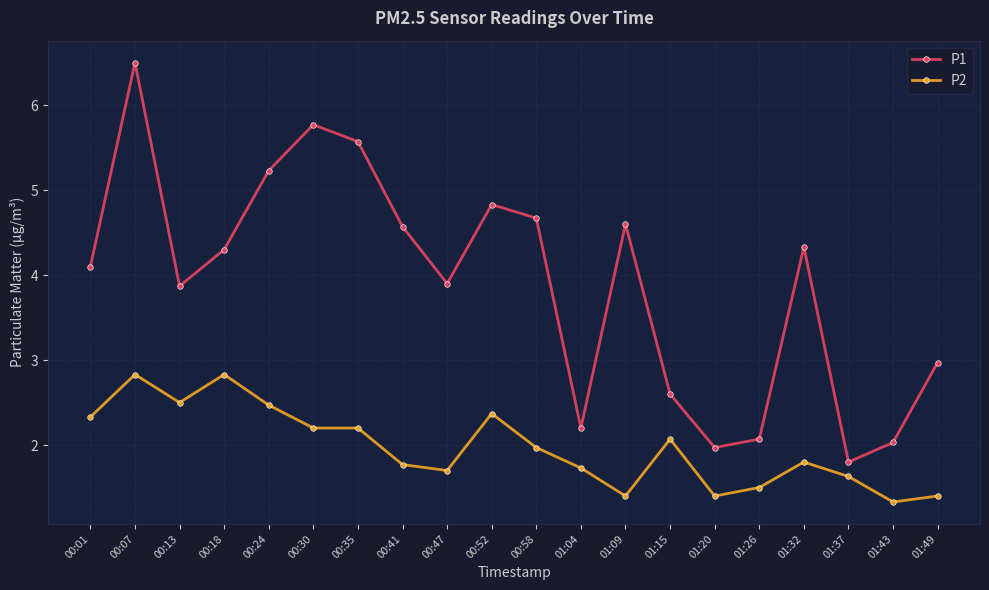

What is the average value of the P1 series?

3.9